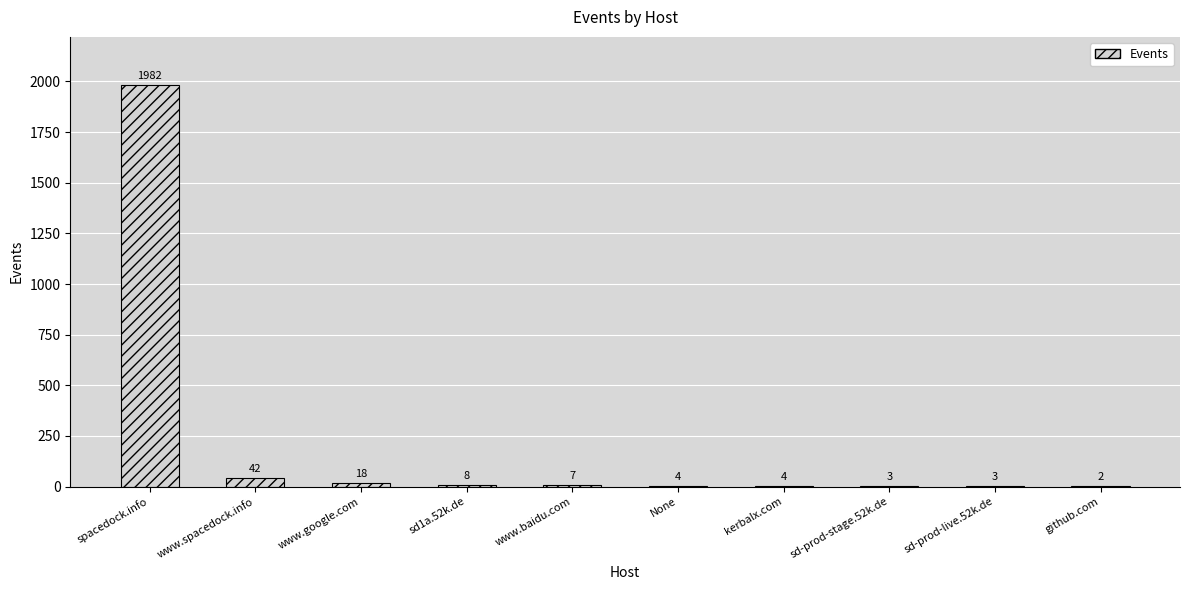

What is the change in value from spacedock.info to None?

-1978